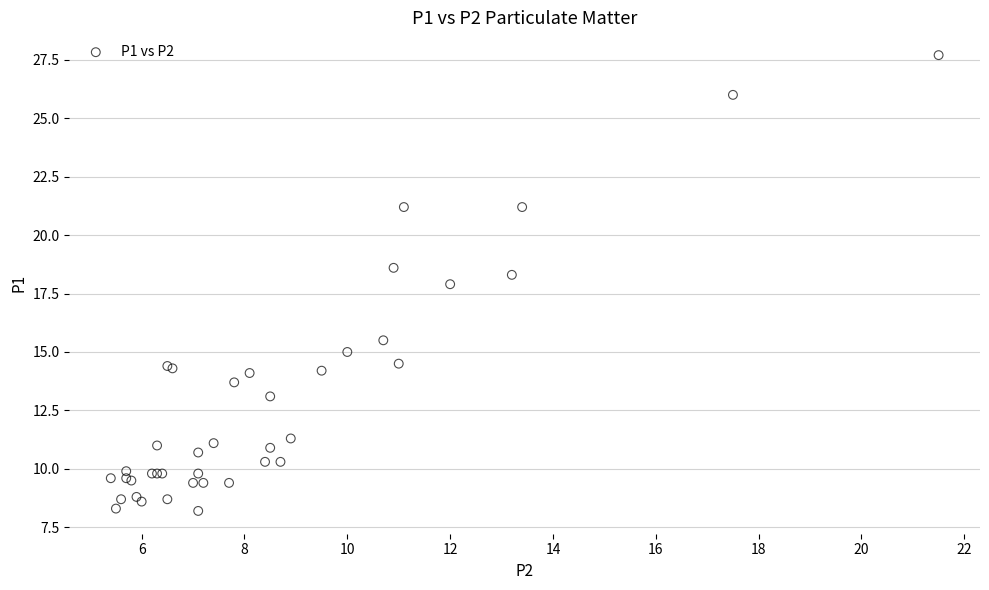

What Y value in the scatter plot is closest to 17?

17.9